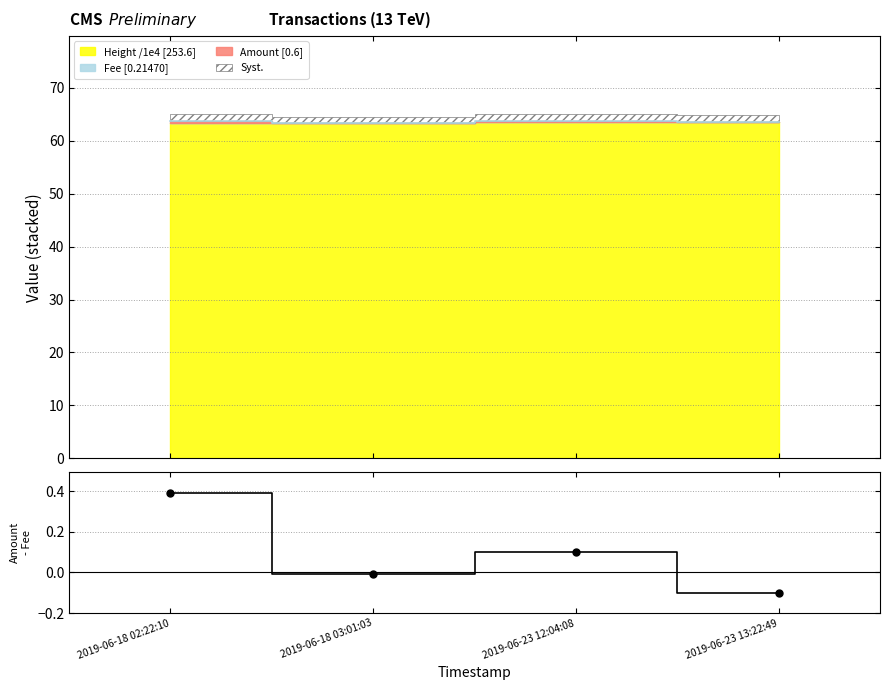

Between 2019-06-18 03:01:03 and 2019-06-23 12:04:08, which is larger?

2019-06-23 12:04:08